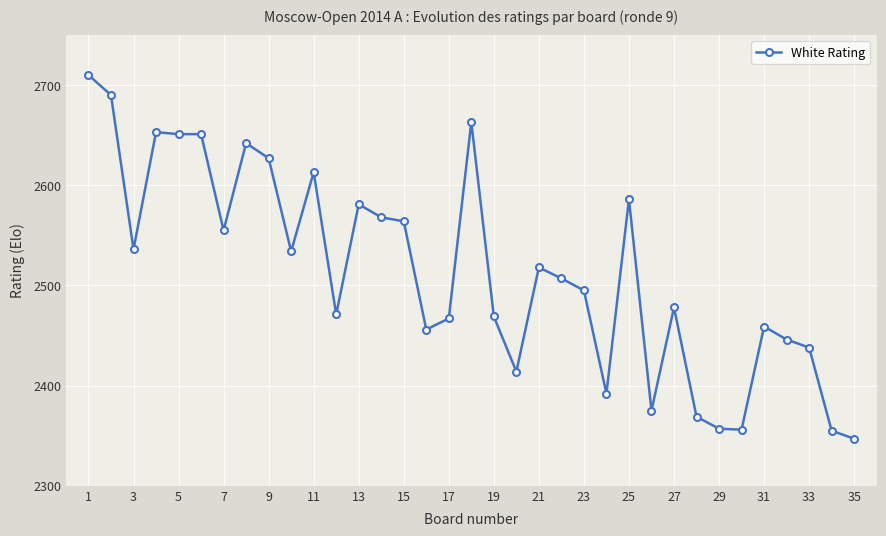

True or false: there are more than 0 points higher than both neighbors.

True